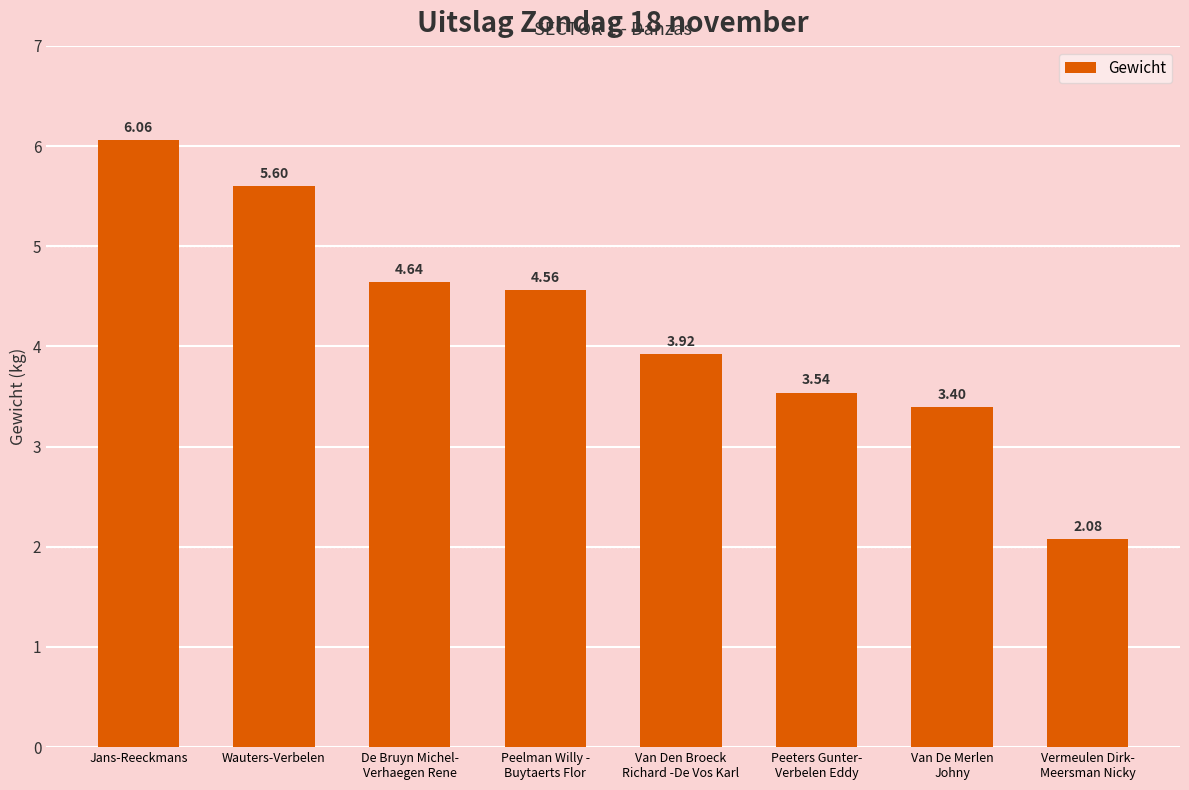

The value at Peeters Gunter-
Verbelen Eddy is 1.6. True or false?

False